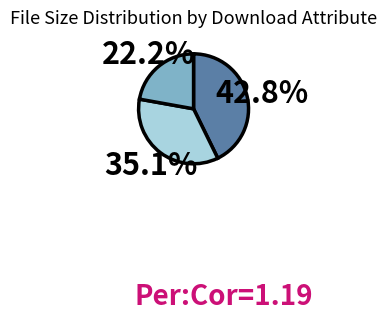

Is there any slice that represents more than half of the pie?

No